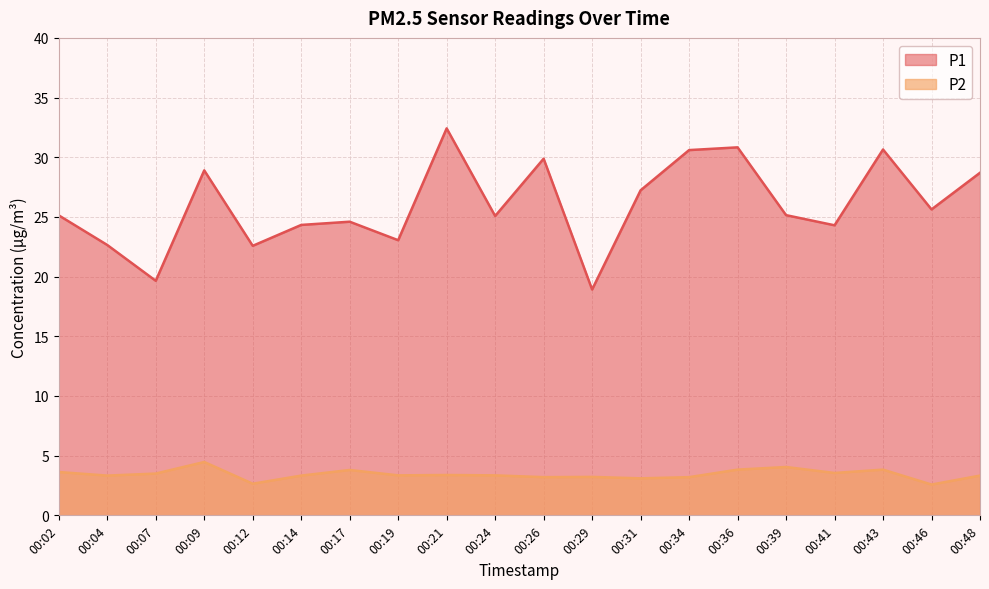

What is the difference between the highest and lowest values at 00:31?

24.1